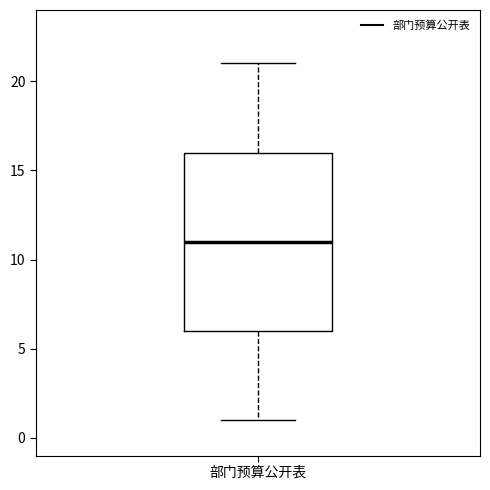

Read this box plot against the y-axis: the position of the median line, the range covered by the box, and the ends of both whiskers. The values are not printed on the chart, so give them approximately, as read against the axis.

median 11, box 6 to 16, whiskers 1 to 21